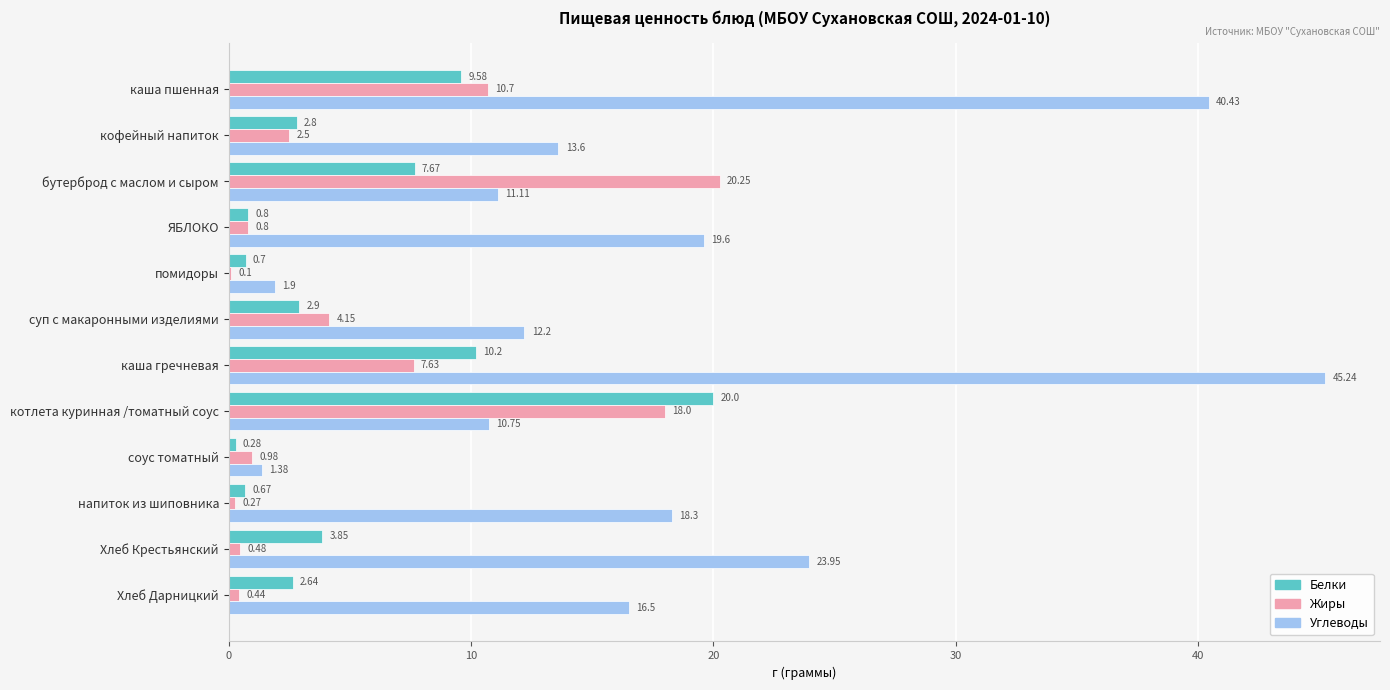

Which series changed the most between кофейный напиток and Хлеб Дарницкий?

Углеводы